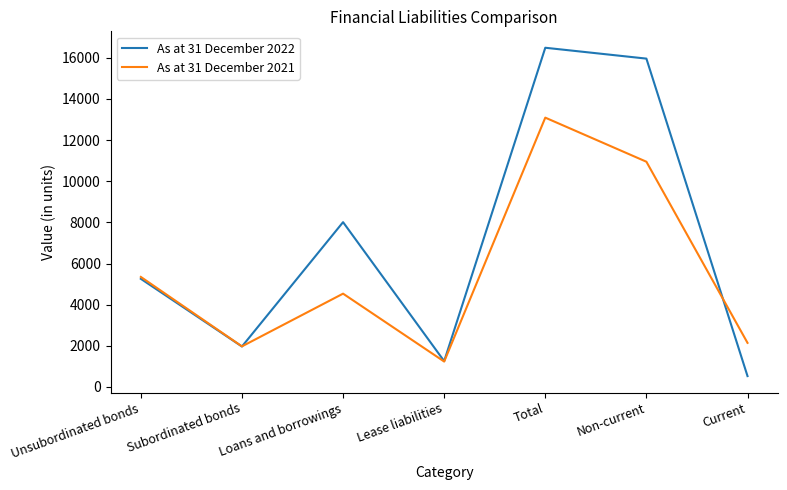

Which series changed the most between Subordinated bonds and Loans and borrowings?

As at 31 December 2022